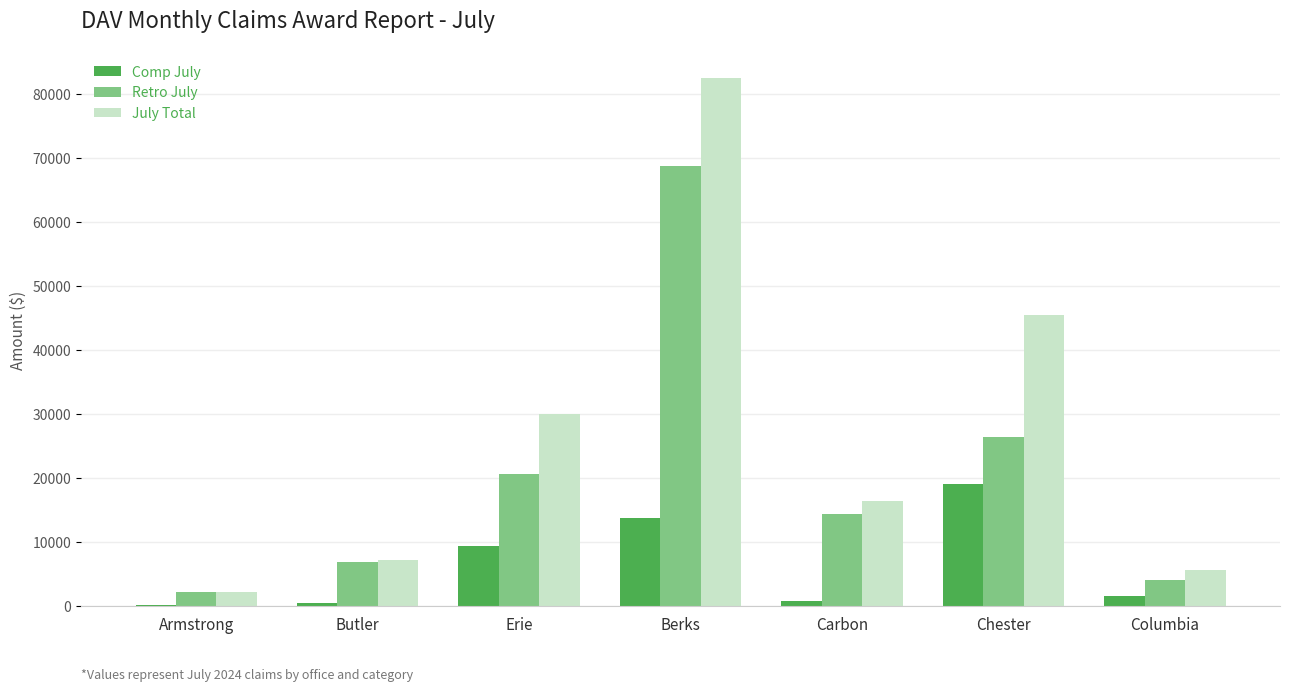

Is the value of Comp July at Armstrong greater than the value of July Total at Columbia?

No